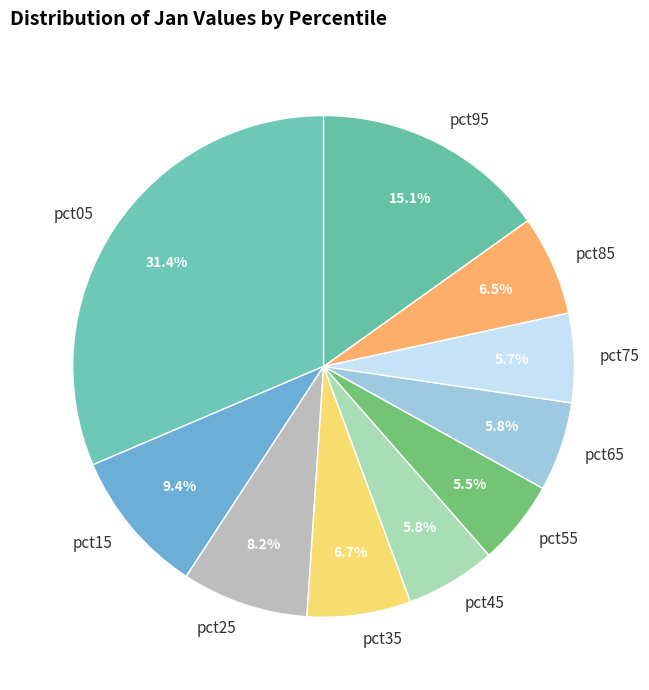

How many segments does this pie chart have?

10